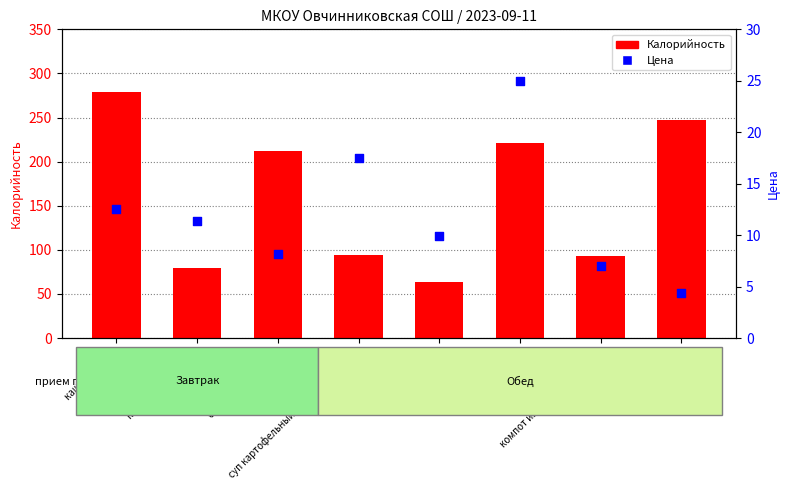

Which series has the largest Y range (max minus min)?

Калорийность